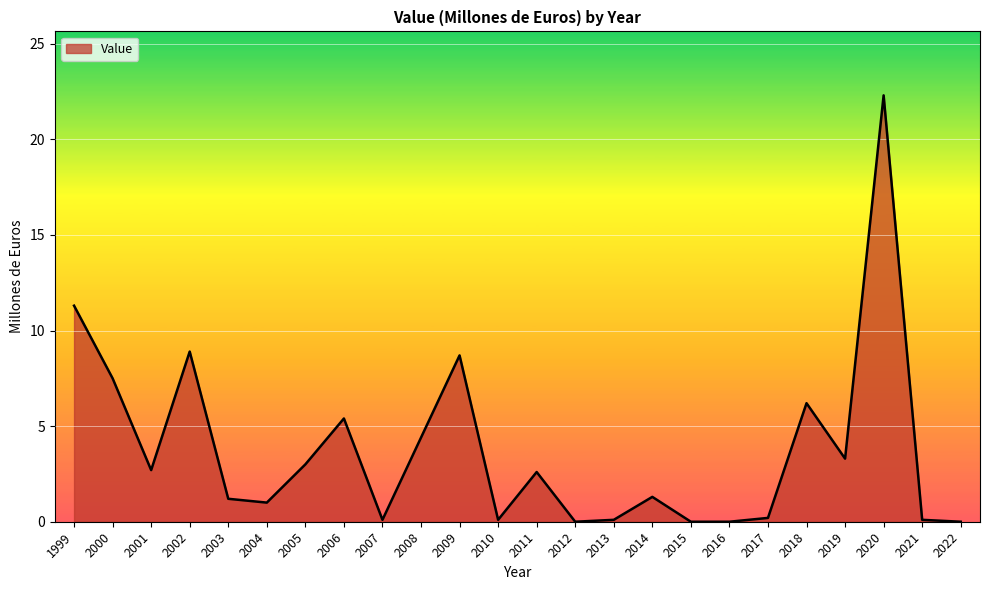

What is the maximum value shown in the chart?

22.3